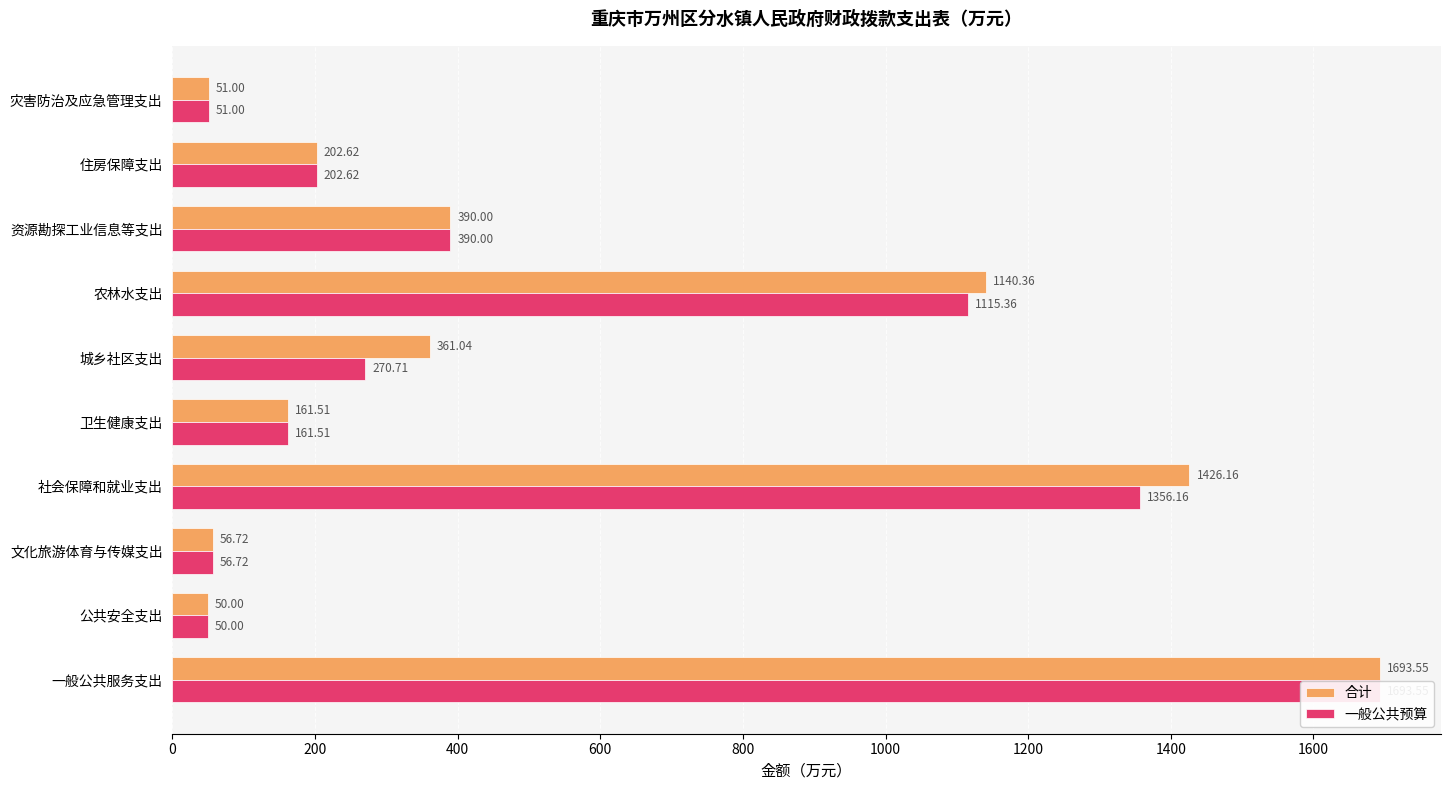

What is the value of the 一般公共预算 bar at the 9th from the left?

202.6